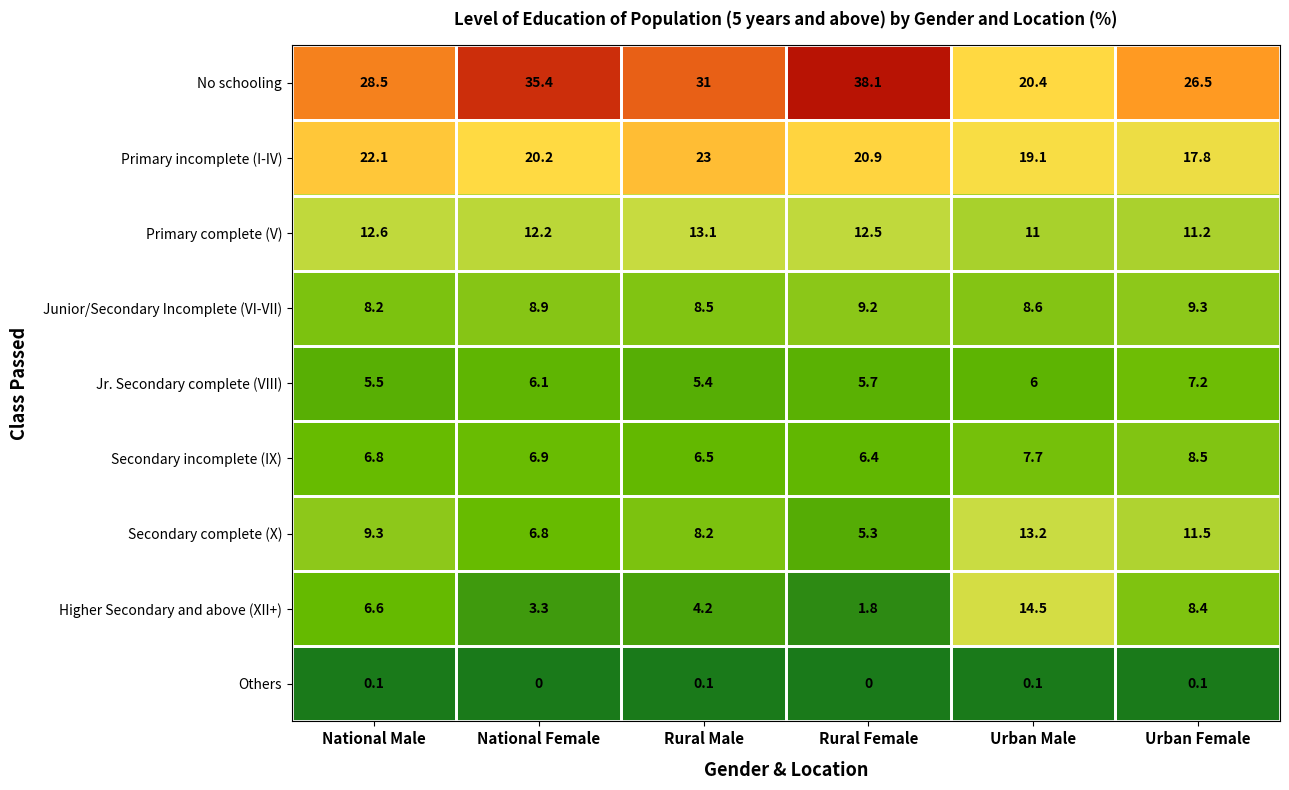

At which label does Primary incomplete (I-IV) first exceed 20?

National Male